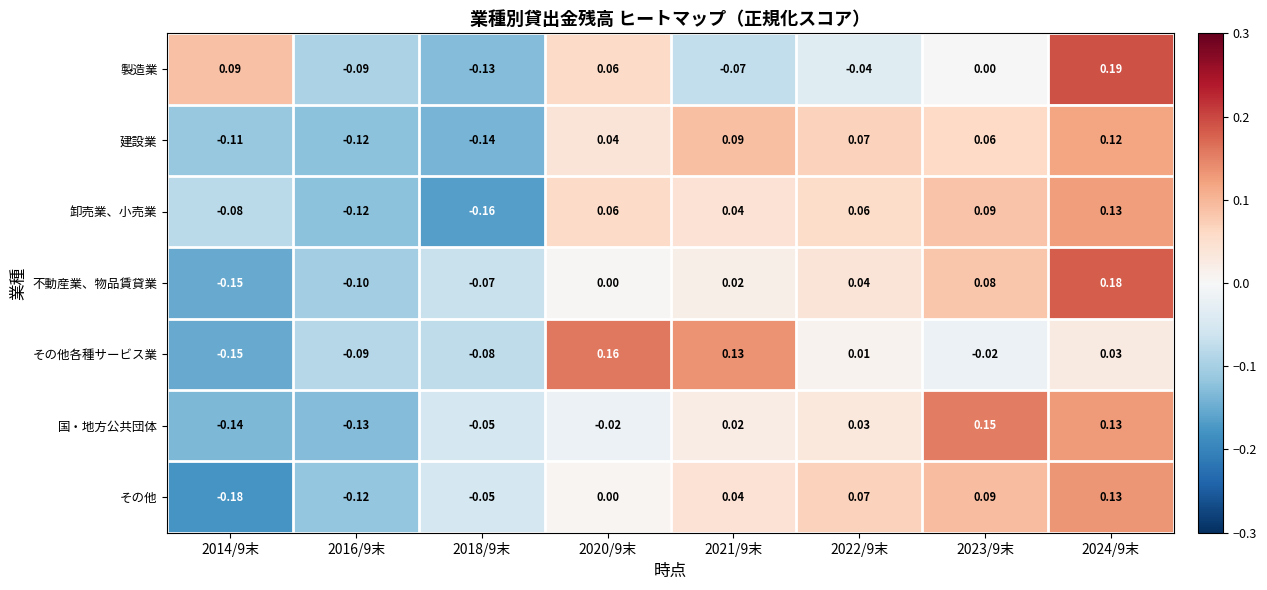

At which category is the sum across all series the highest?

2024/9末